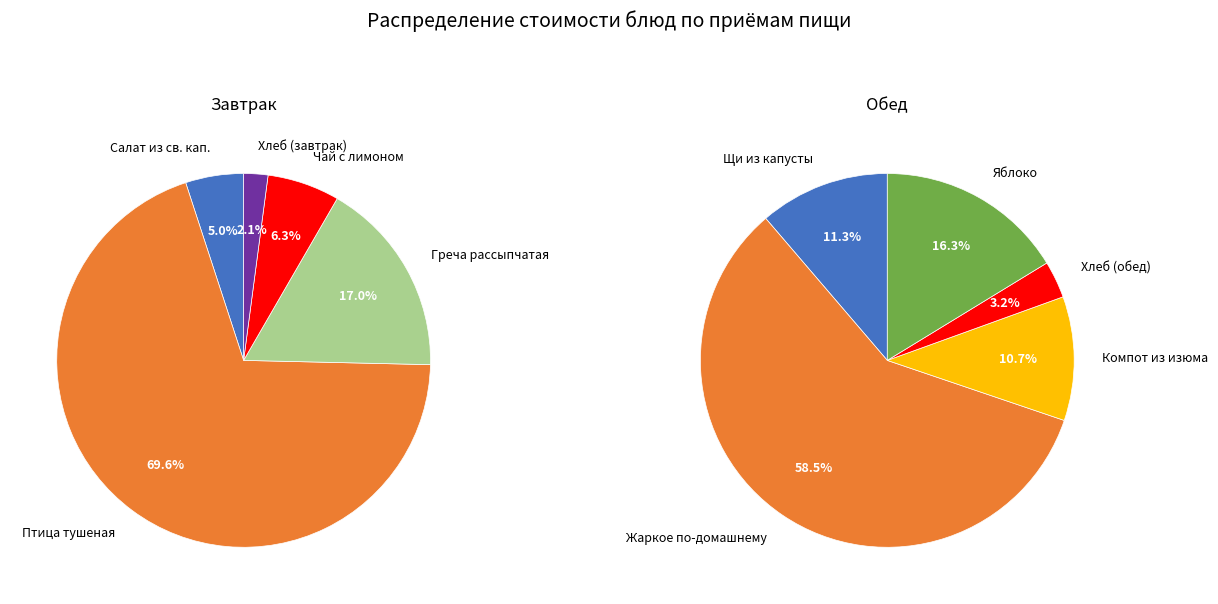

What is the spread (max minus min) of values at 3?

2.4